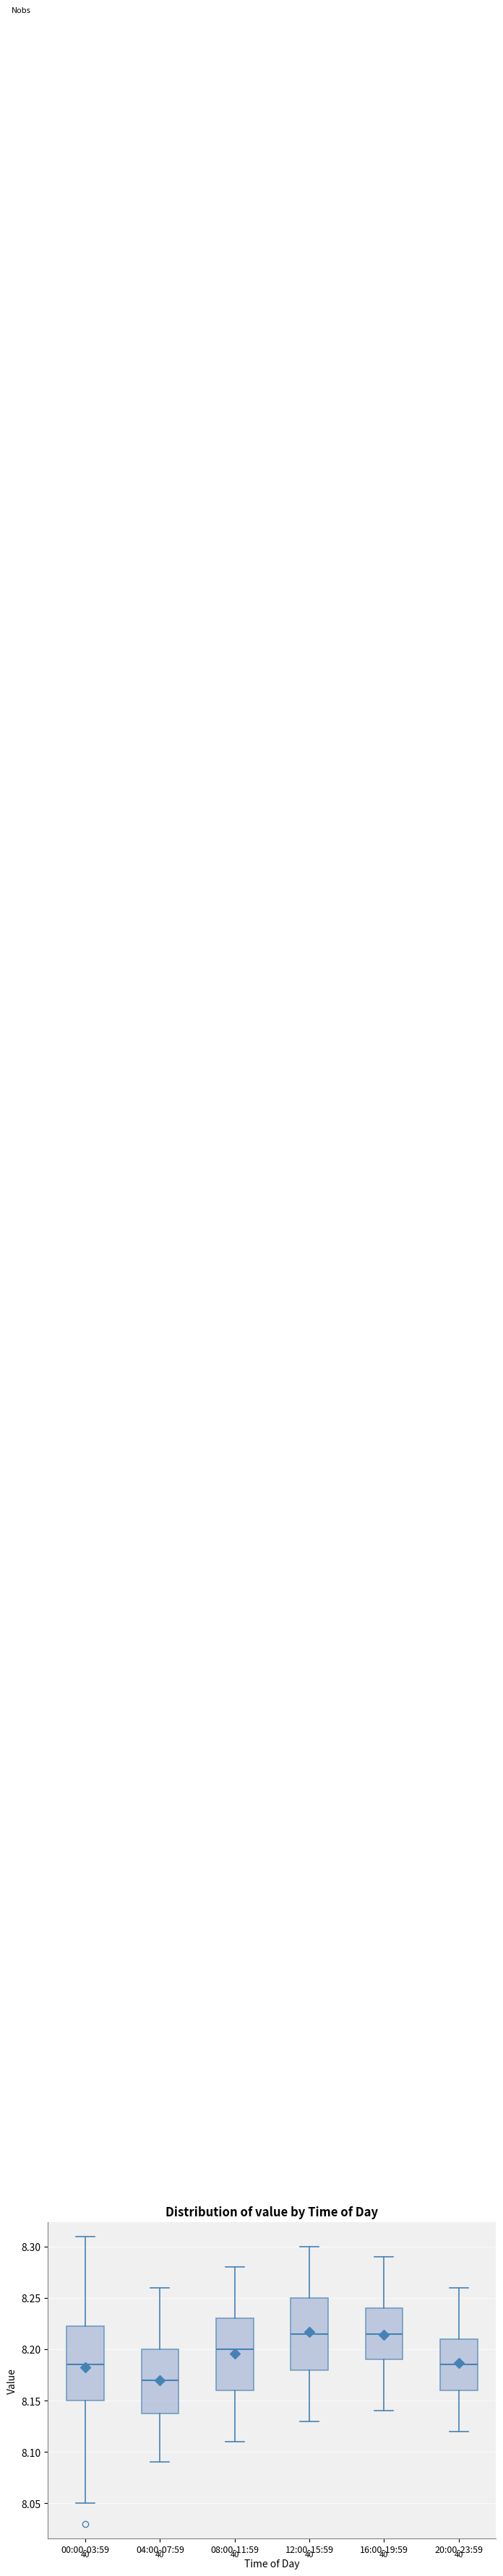

Reading left to right, transcribe this box plot: for each box, give where its median line is, the range the box spans, and where its two whiskers end, as read against the y-axis. The values are not printed on the chart, so give them approximately, as read against the axis.

00:00-03:59: median 8.185, box 8.150 to 8.225, whiskers 8.050 to 8.310
04:00-07:59: median 8.170, box 8.140 to 8.200, whiskers 8.090 to 8.260
08:00-11:59: median 8.200, box 8.160 to 8.230, whiskers 8.110 to 8.280
12:00-15:59: median 8.215, box 8.180 to 8.250, whiskers 8.130 to 8.300
16:00-19:59: median 8.215, box 8.190 to 8.240, whiskers 8.140 to 8.290
20:00-23:59: median 8.185, box 8.160 to 8.210, whiskers 8.120 to 8.260